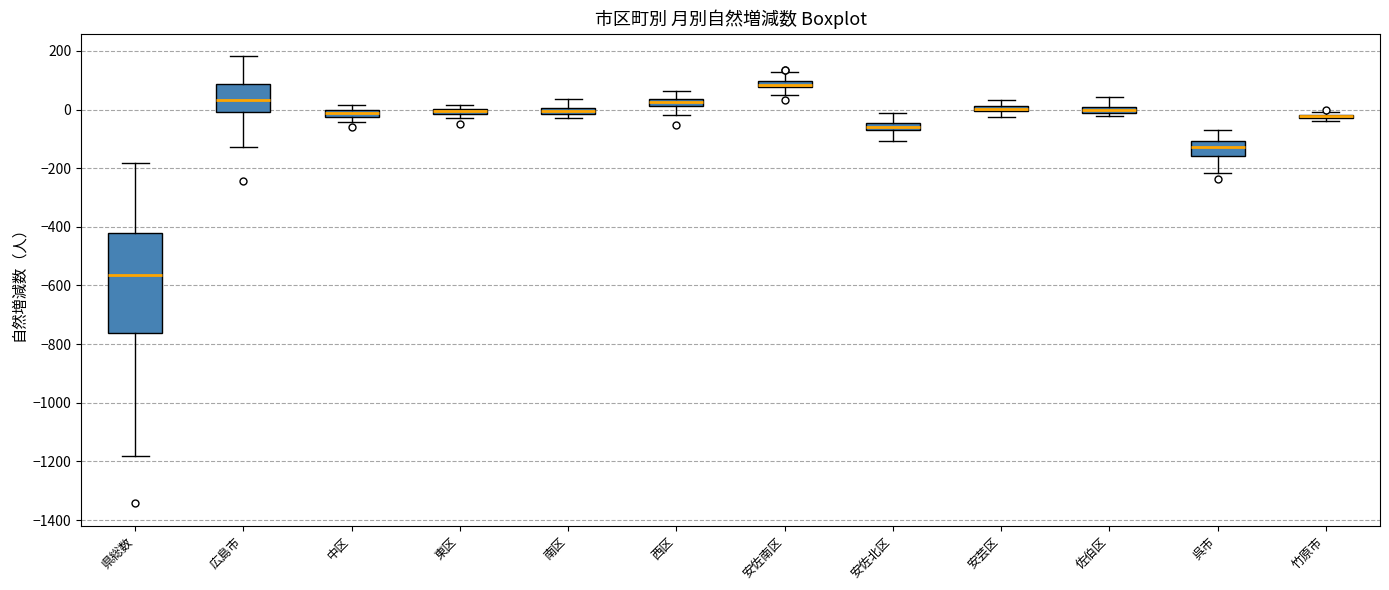

Comparing the boxes themselves (not the whiskers), which one is the tallest?

県総数